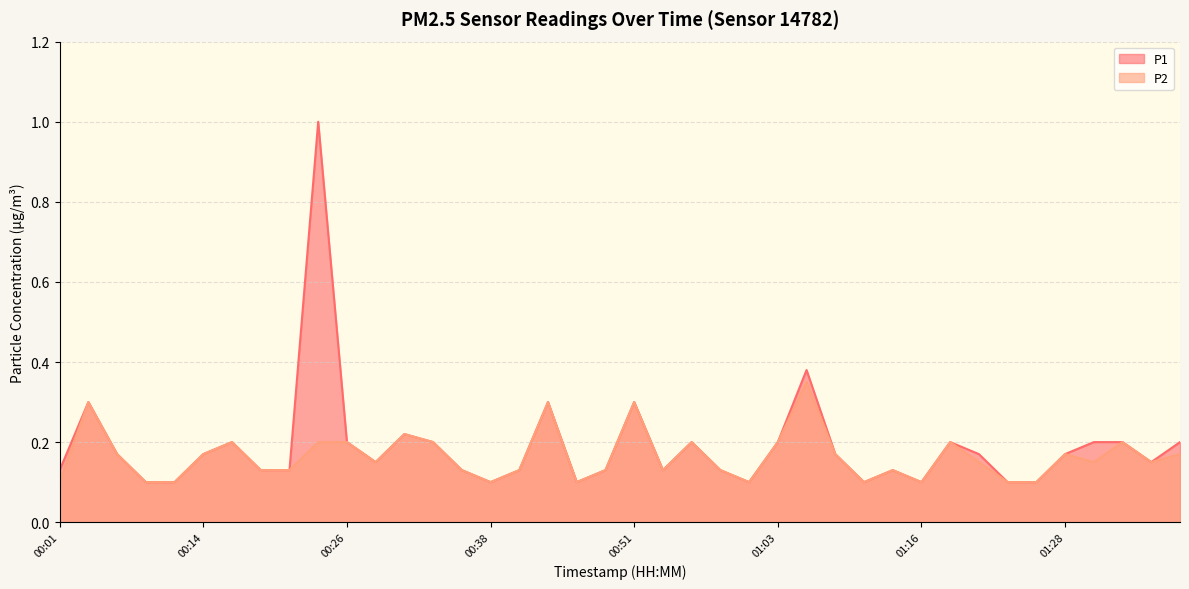

What is the difference between the maximum and minimum values in the P2 series?

0.2